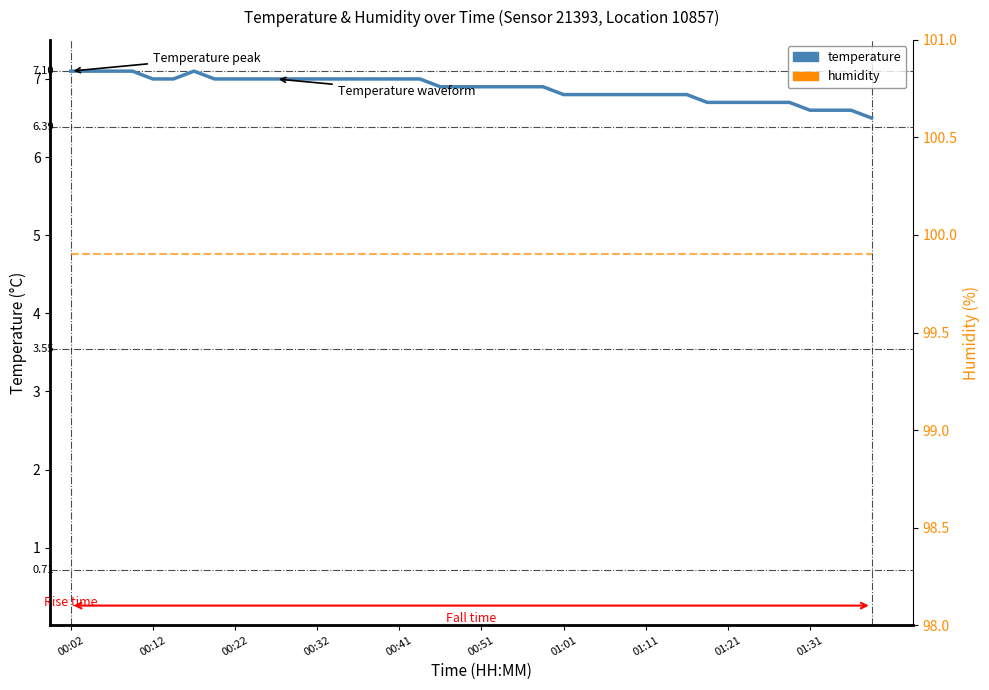

Reading left to right, list all the values displayed in this chart.

temperature: 7.1	7.1	7.1	7.1	7.0	7.0	7.1	7.0	7.0	7.0	7.0	7.0	7.0	7.0	7.0	7.0	7.0	7.0	6.9	6.9	6.9	6.9	6.9	6.9	6.8	6.8	6.8	6.8	6.8	6.8	6.8	6.7	6.7	6.7	6.7	6.7	6.6	6.6	6.6	6.5
humidity: 99.9	99.9	99.9	99.9	99.9	99.9	99.9	99.9	99.9	99.9	99.9	99.9	99.9	99.9	99.9	99.9	99.9	99.9	99.9	99.9	99.9	99.9	99.9	99.9	99.9	99.9	99.9	99.9	99.9	99.9	99.9	99.9	99.9	99.9	99.9	99.9	99.9	99.9	99.9	99.9